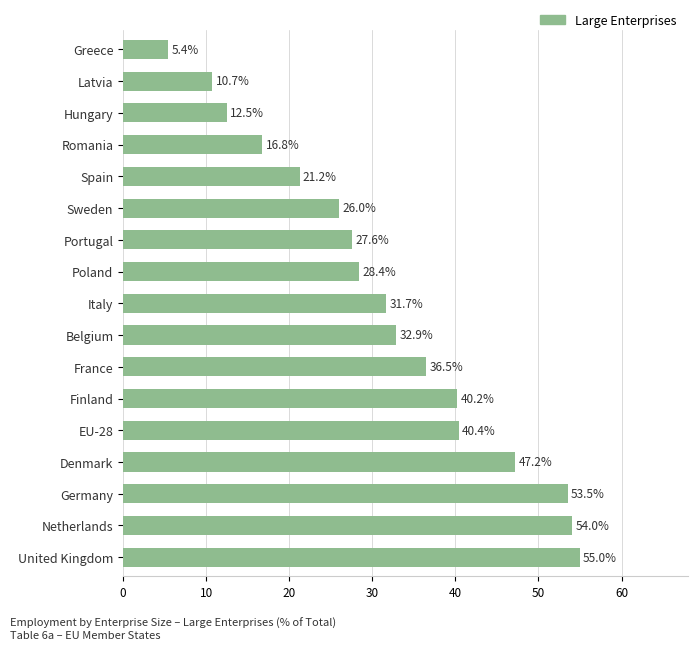

List the labels in order of value, smallest first.

Greece, Latvia, Hungary, Romania, Spain, Sweden, Portugal, Poland, Italy, Belgium, France, Finland, EU-28, Denmark, Germany, Netherlands, United Kingdom